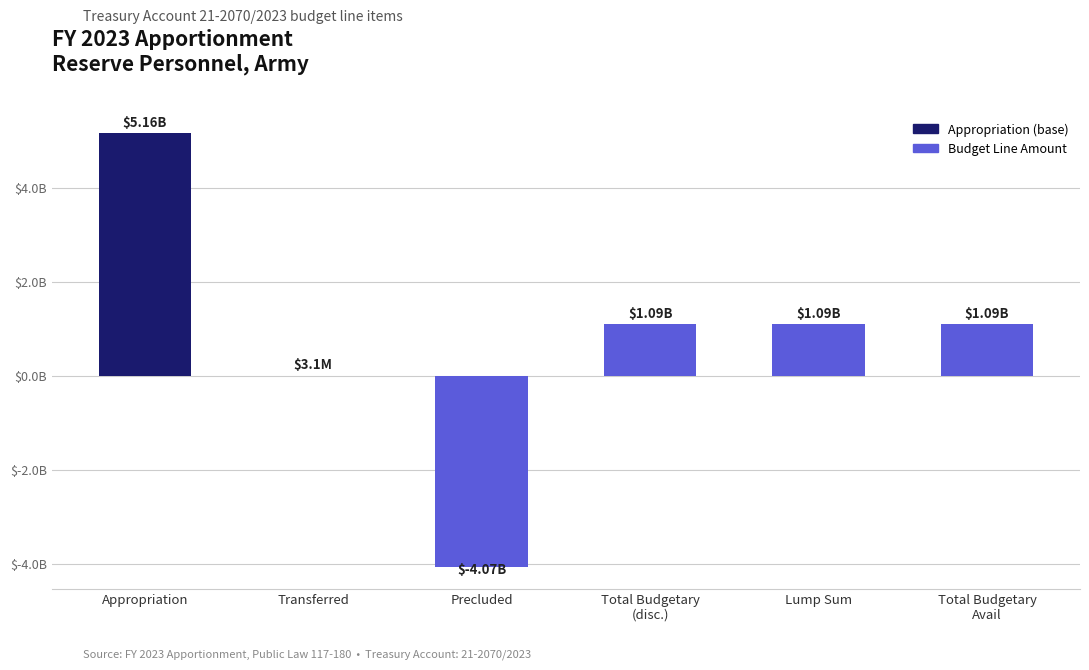

List the labels in order of value, largest first.

Appropriation, Total Budgetary
(disc.), Lump Sum, Total Budgetary
Avail, Transferred, Precluded